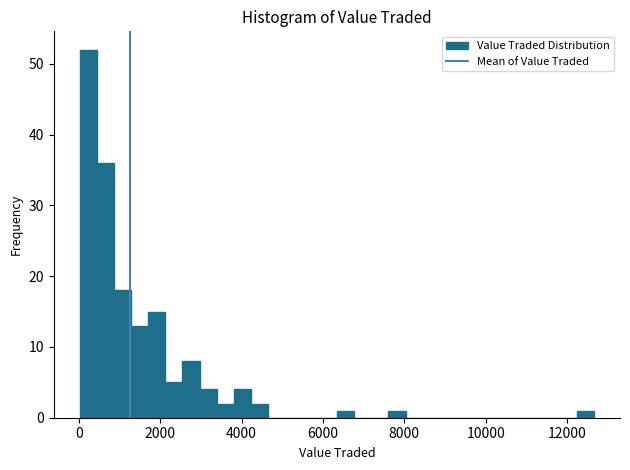

Around what value on the x-axis is the tallest bar? Give the approximate position of its centre, as read against the axis.

200